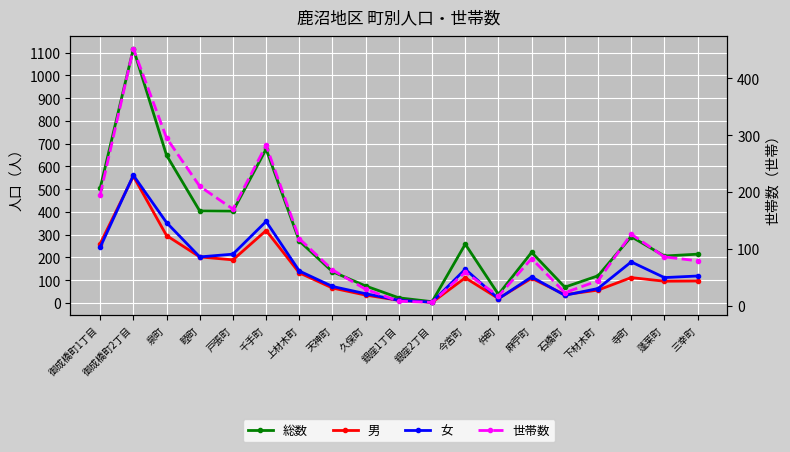

The 男 series shows 95 at 蓬莱町. True or false?

True